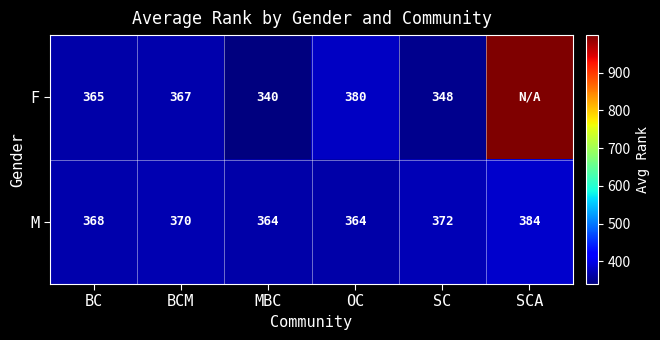

What is the greatest value displayed?

999